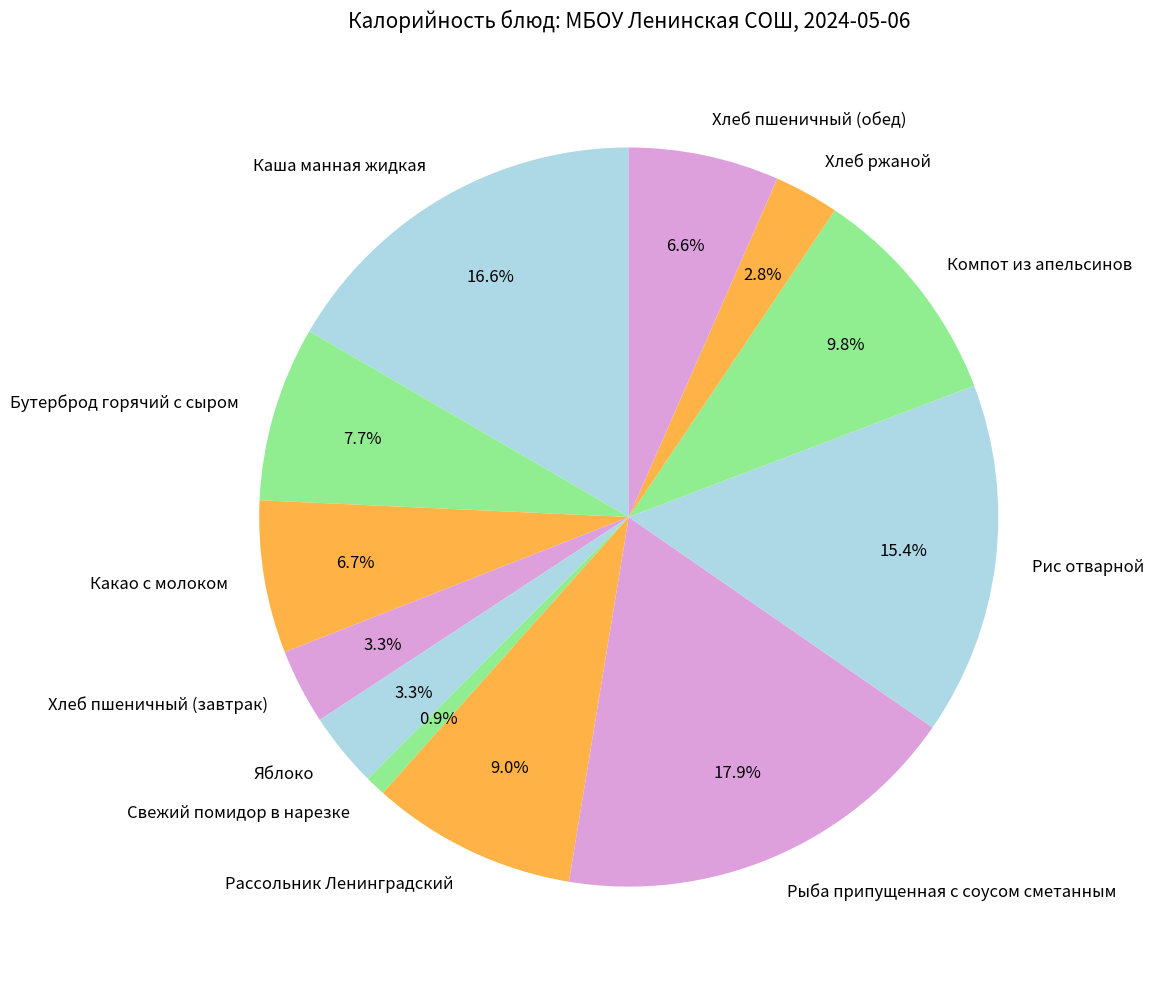

To the nearest percent, what percentage of the pie is Компот из апельсинов?

10%